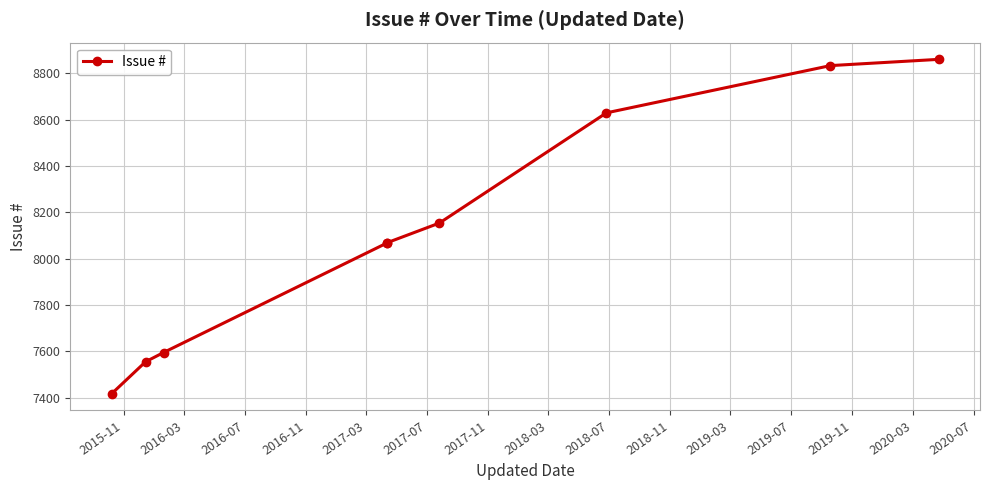

Reading left to right, transcribe all the data shown in this chart.

7417	7555	7595	8068	8069	8154	8630	8834	8861